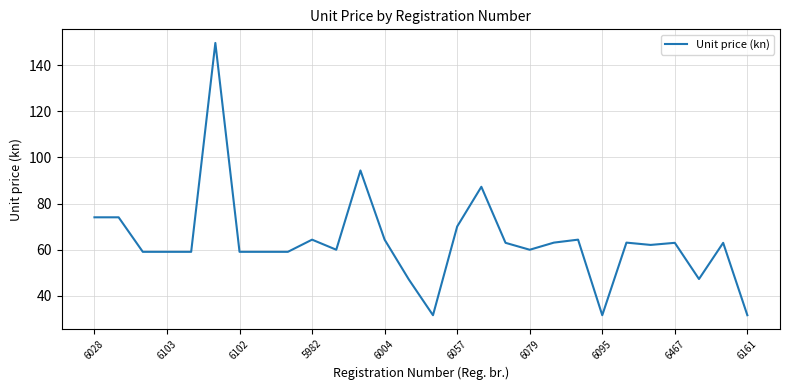

What is the greatest value displayed?

149.8